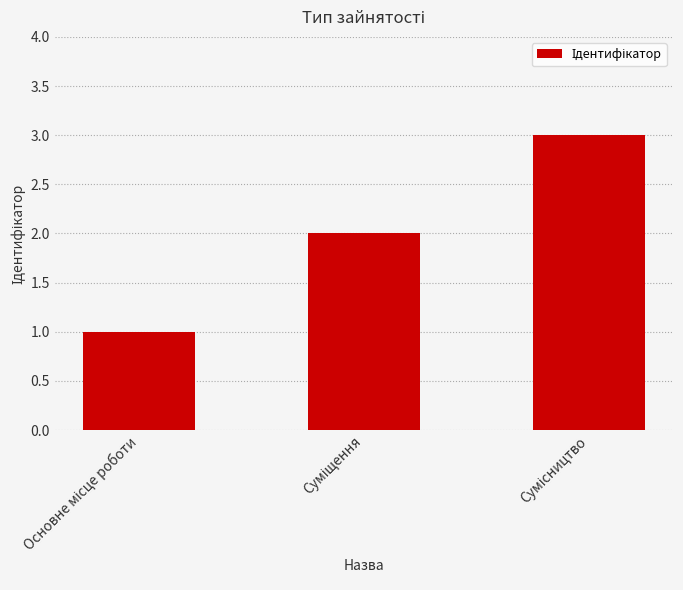

What is the greatest value displayed?

3